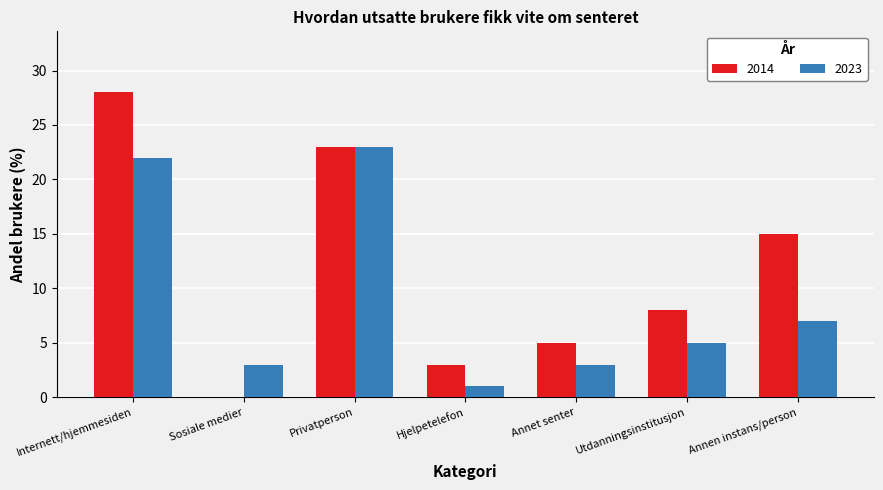

The 2014 series shows 8 at Privatperson. True or false?

False